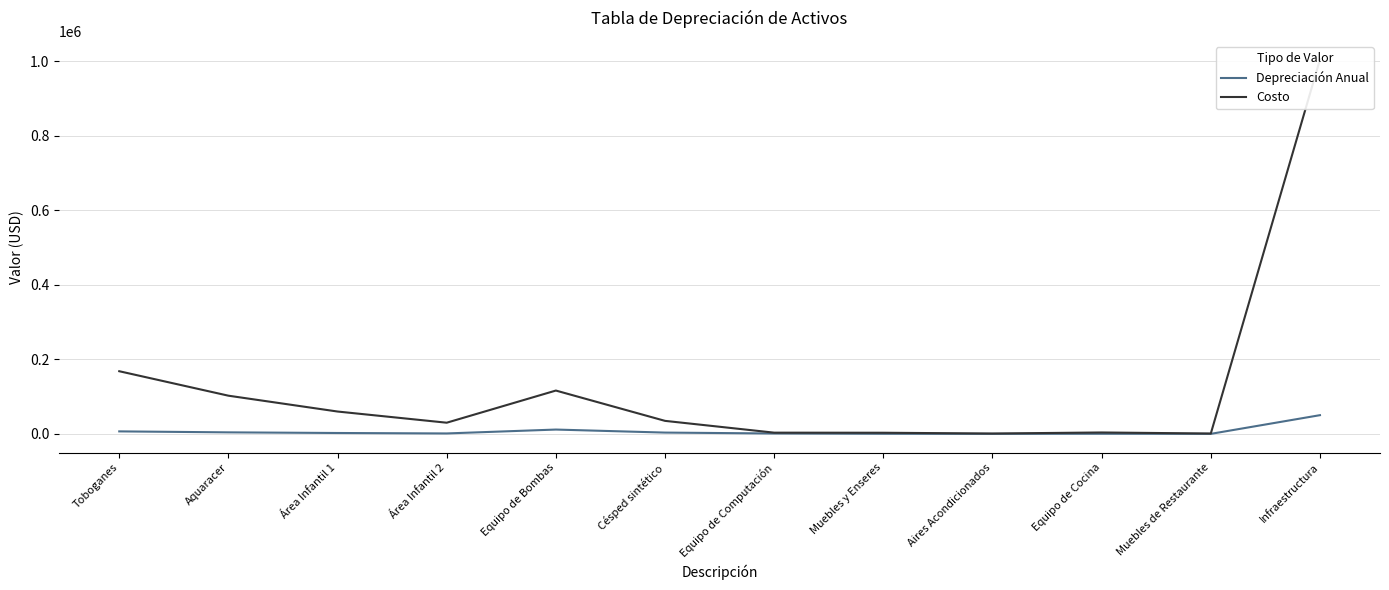

What is the difference between the highest and lowest values at Equipo de Bombas?

104657.6